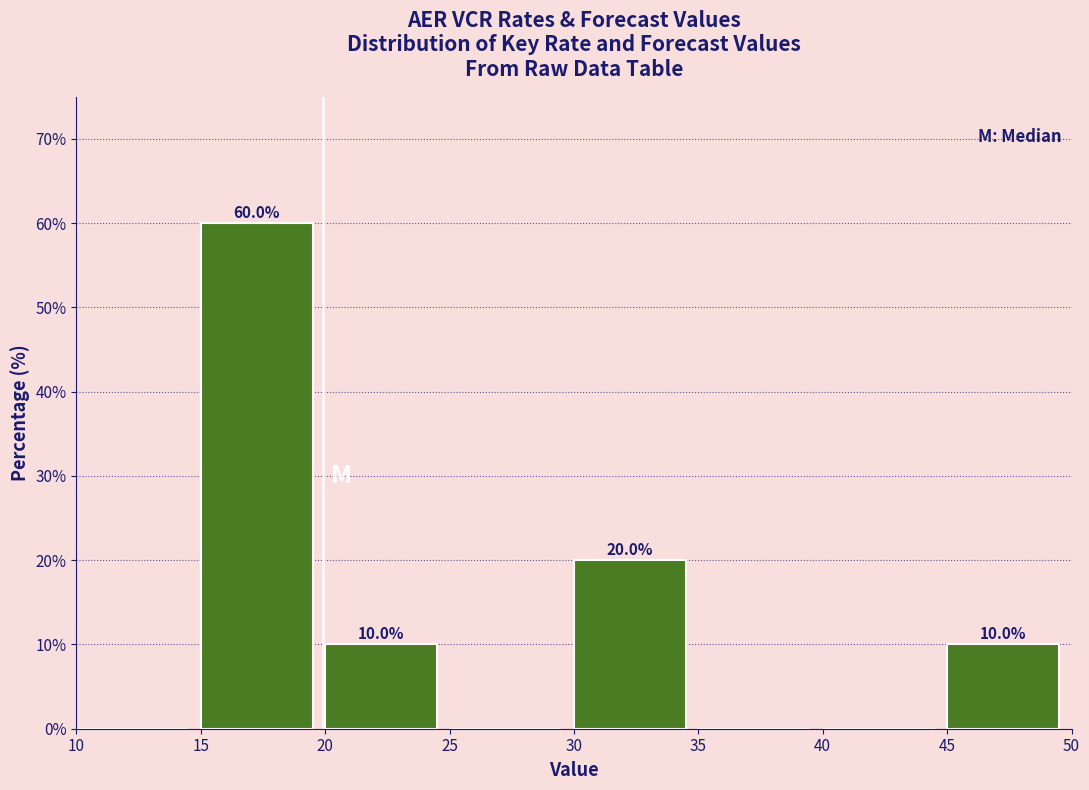

Over which range of the x-axis is the bar tallest?

15 to 20